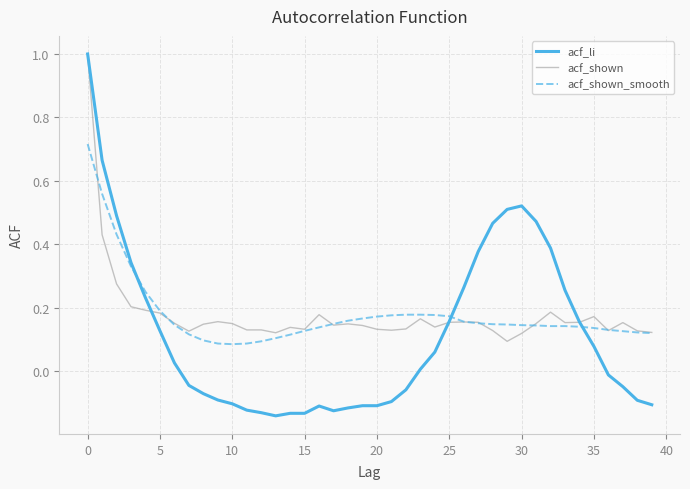

How many intersections are there between acf_li and acf_shown_smooth?

3